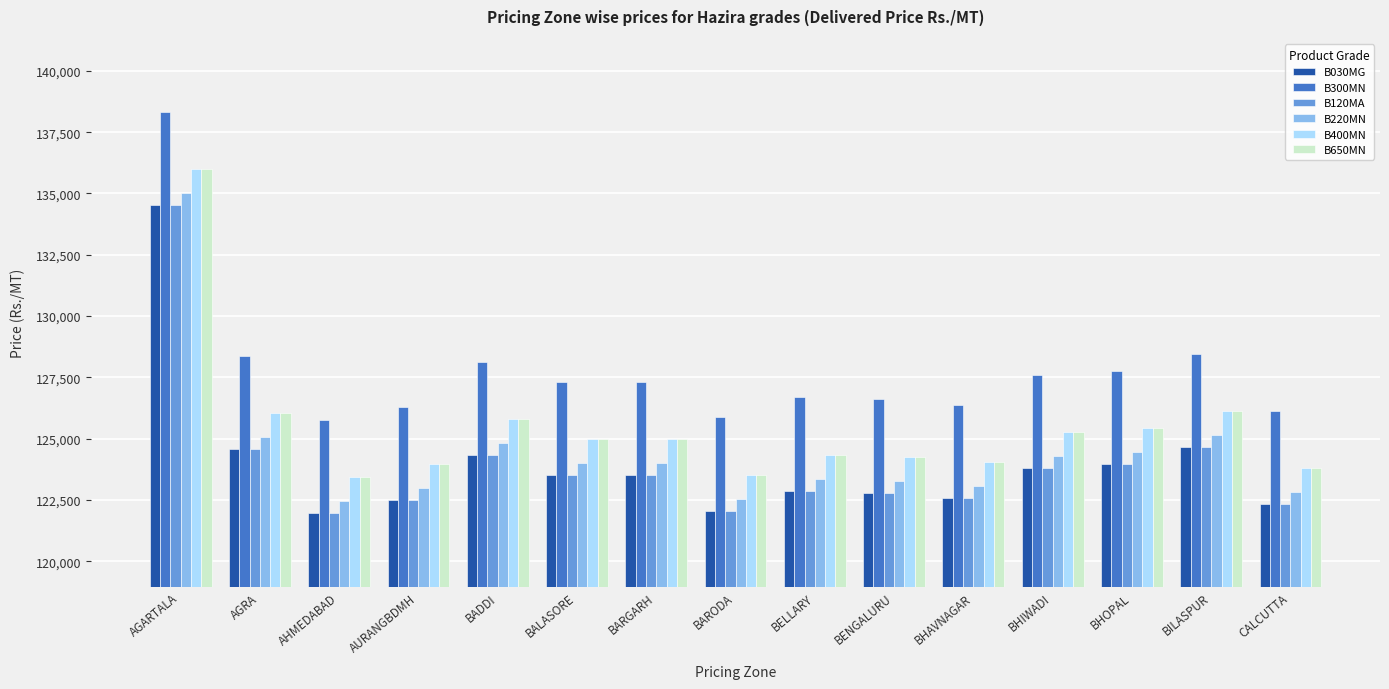

What is the sum of all B300MN values?

1916984